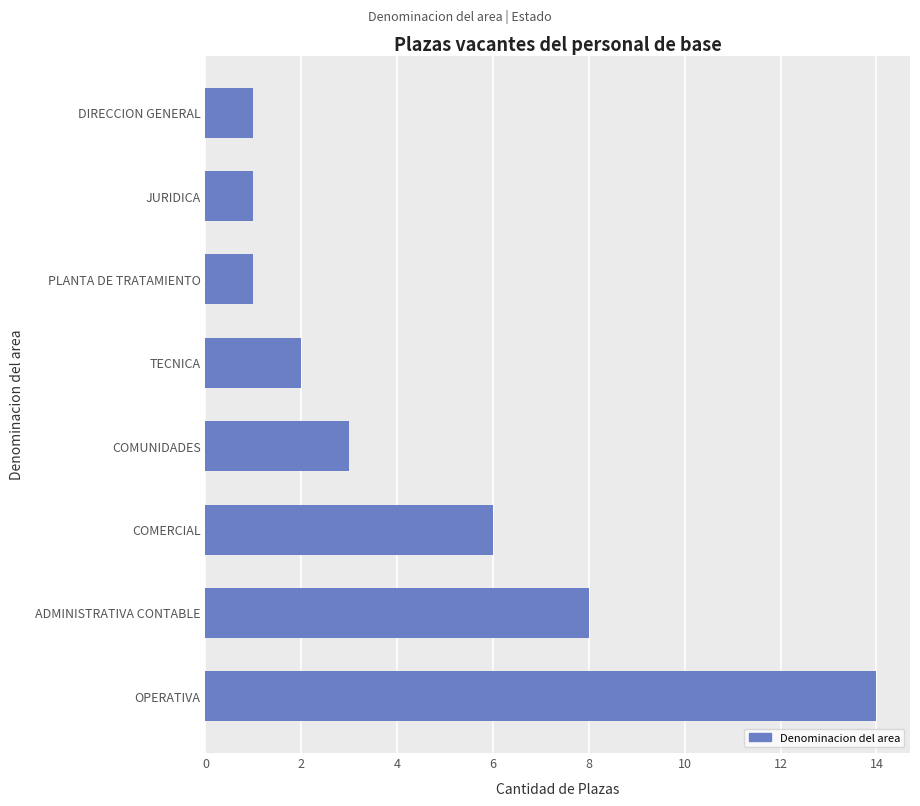

Between COMUNIDADES and TECNICA, which is larger?

COMUNIDADES